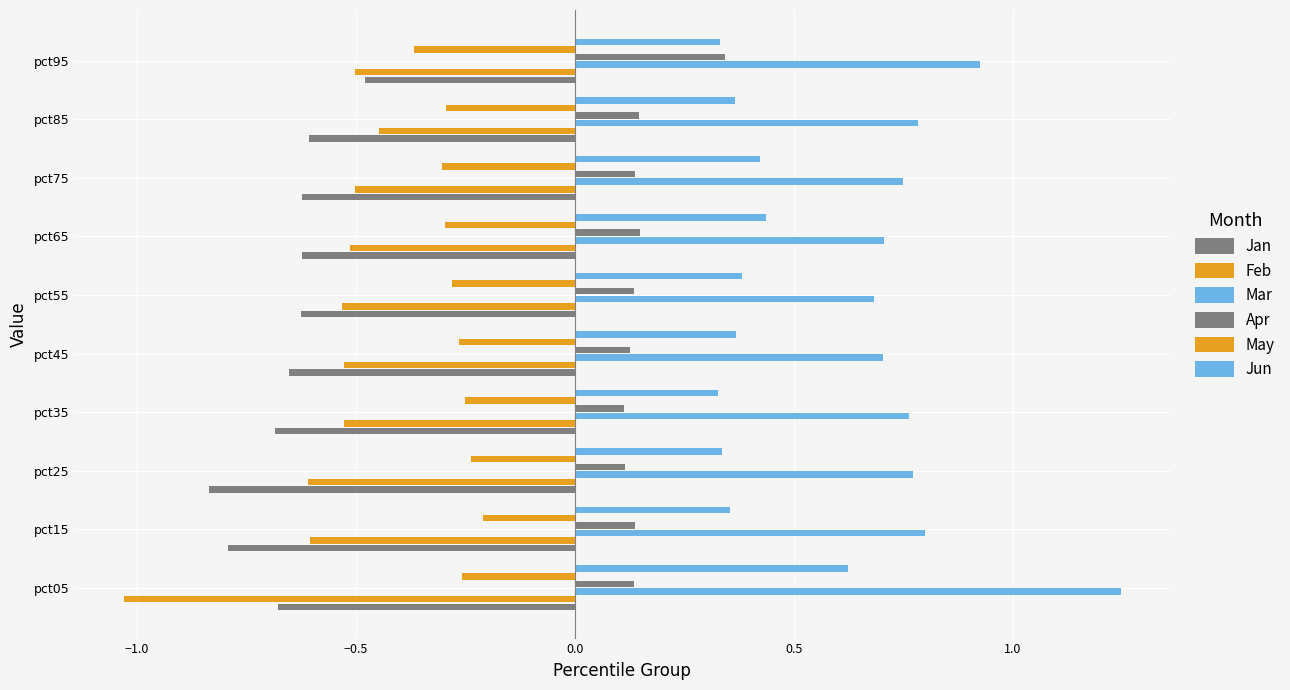

Which series has the largest total across all categories?

Mar